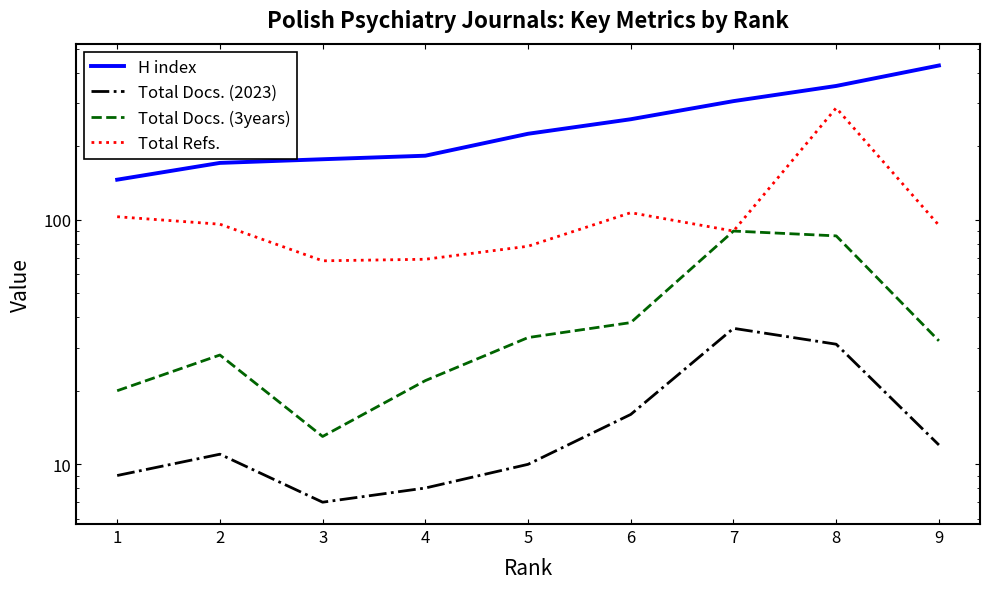

True or false: Total Docs. (2023) and Total Refs. cross at least once.

False